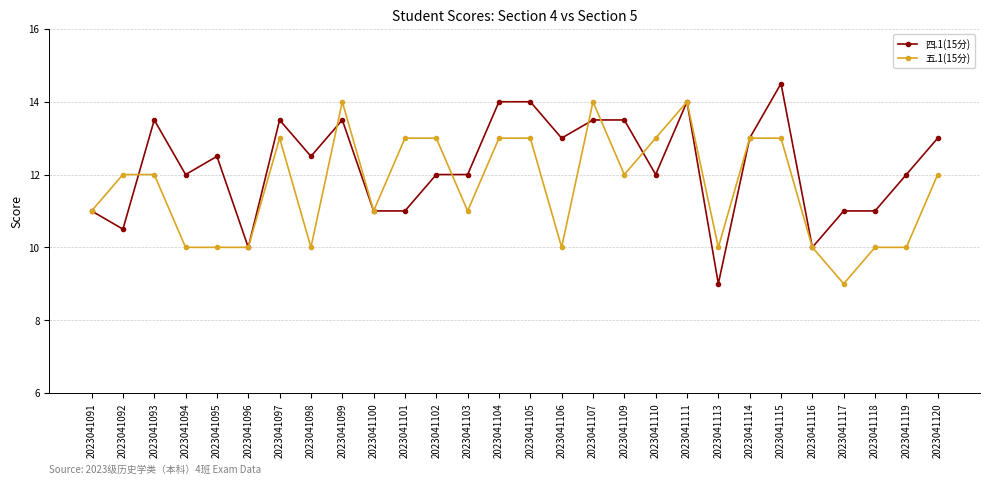

What is the total value across all series at 2023041099?

27.5